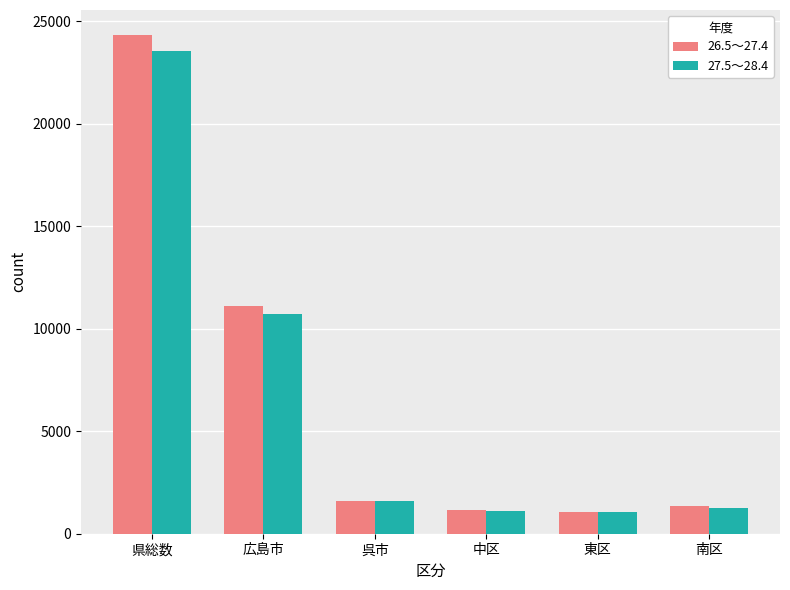

Which series has the widest spread of values?

26.5～27.4